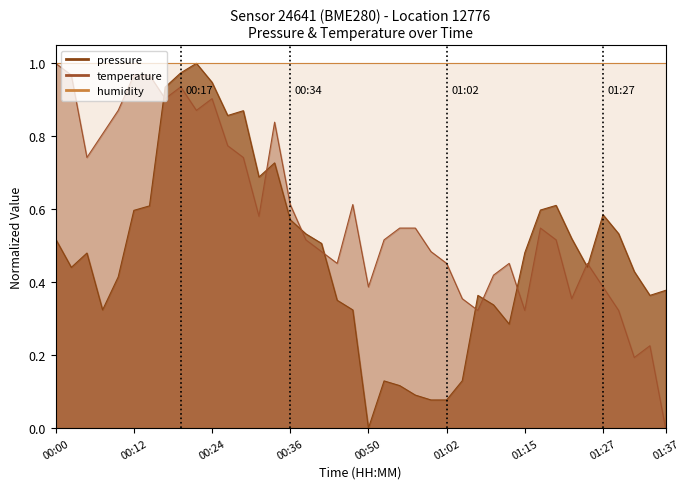

True or false: pressure has a value of 0.7 at 13.

True